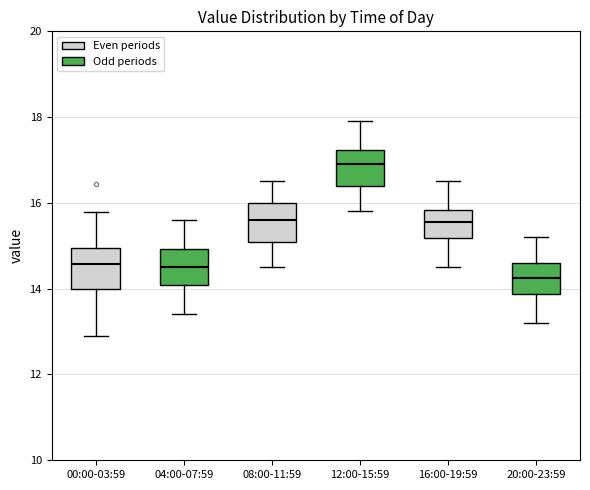

Reading left to right, transcribe this box plot: for each box, give where its median line is, the range the box spans, and where its two whiskers end, as read against the y-axis. The values are not printed on the chart, so give them approximately, as read against the axis.

00:00-03:59: median 14.6, box 14.0 to 15.0, whiskers 13.0 to 15.8
04:00-07:59: median 14.6, box 14.0 to 15.0, whiskers 13.4 to 15.6
08:00-11:59: median 15.6, box 15.2 to 16.0, whiskers 14.6 to 16.6
12:00-15:59: median 17.0, box 16.4 to 17.2, whiskers 15.8 to 18.0
16:00-19:59: median 15.6, box 15.2 to 15.8, whiskers 14.6 to 16.6
20:00-23:59: median 14.2, box 13.8 to 14.6, whiskers 13.2 to 15.2